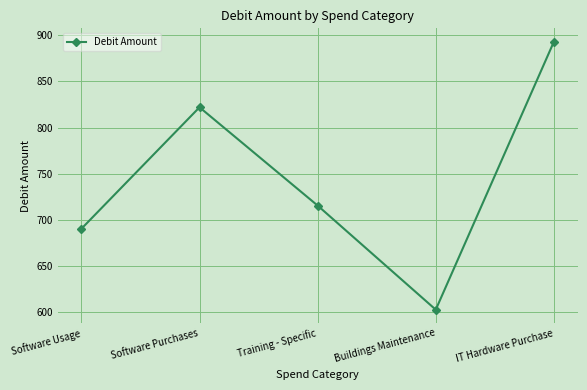

Where does the data first go above 715?

Software Purchases